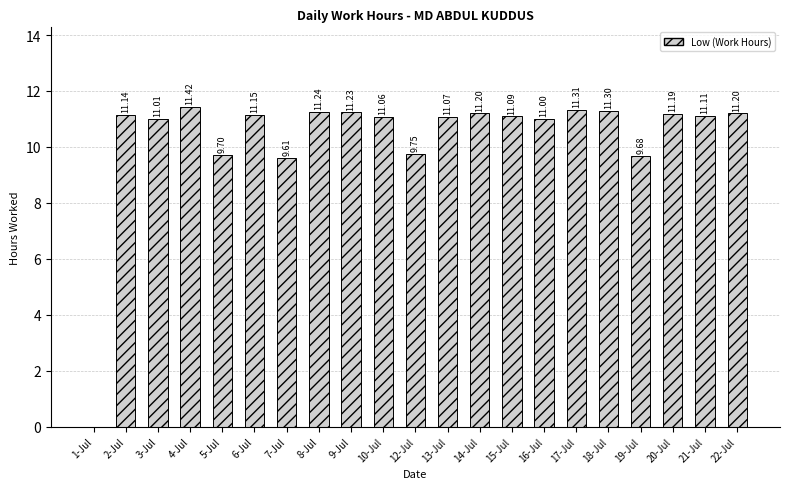

What is the sum of all values?

217.5